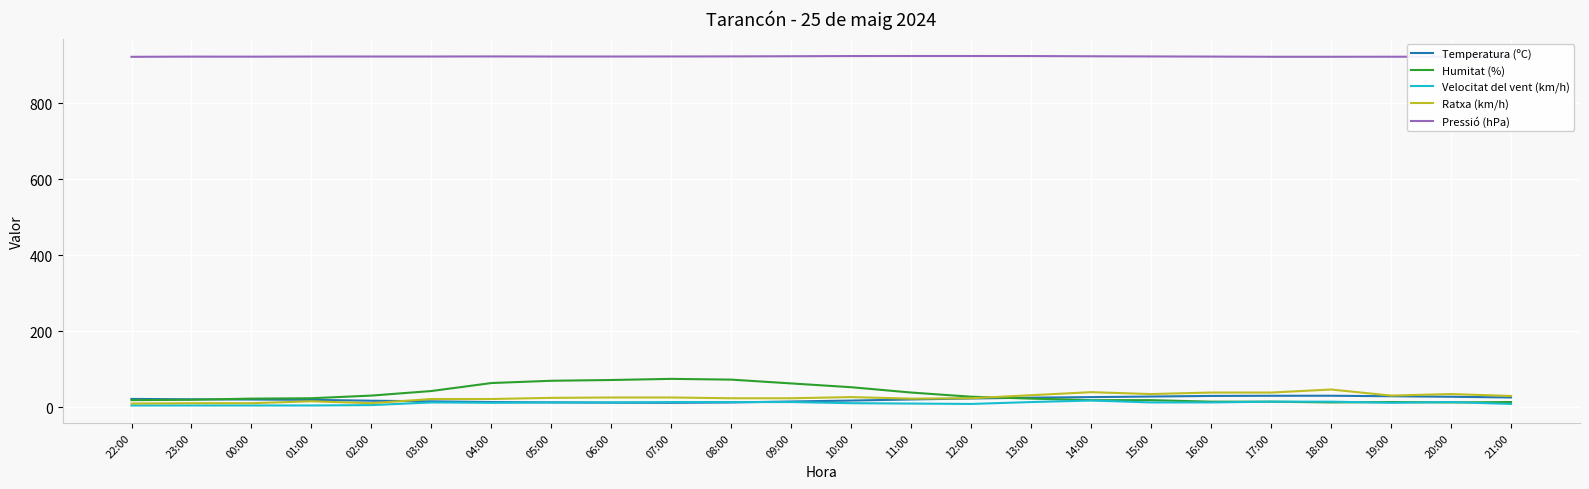

The value of Humitat (%) at 00:00 is 23.0. True or false?

True